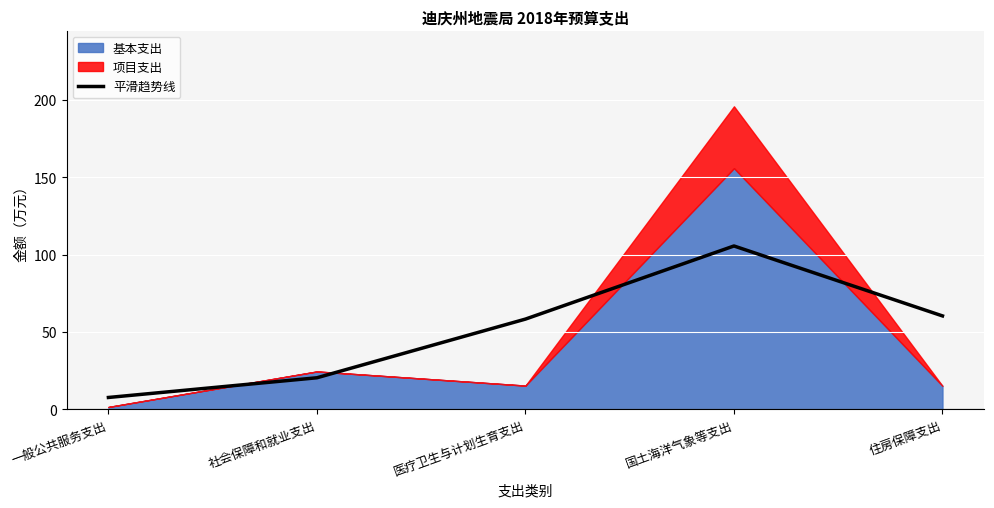

What is the label of the 5th point from the right?

一般公共服务支出